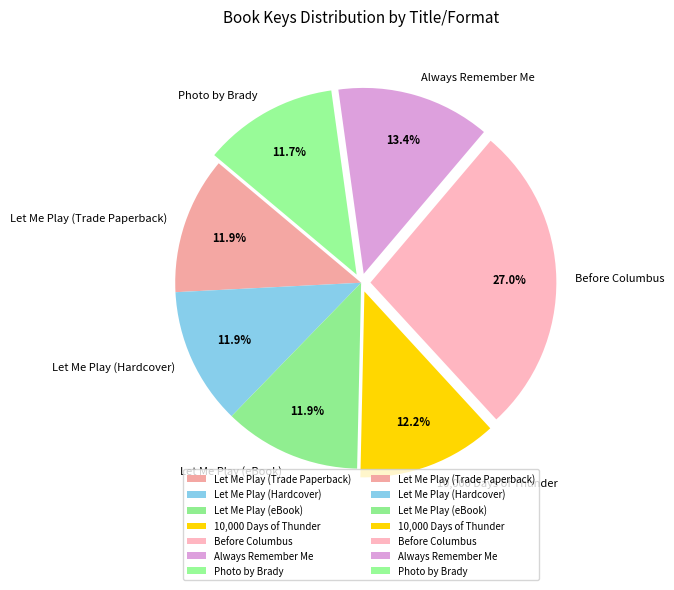

To the nearest percent, what is the difference between the largest and smallest slice percentages?

15%